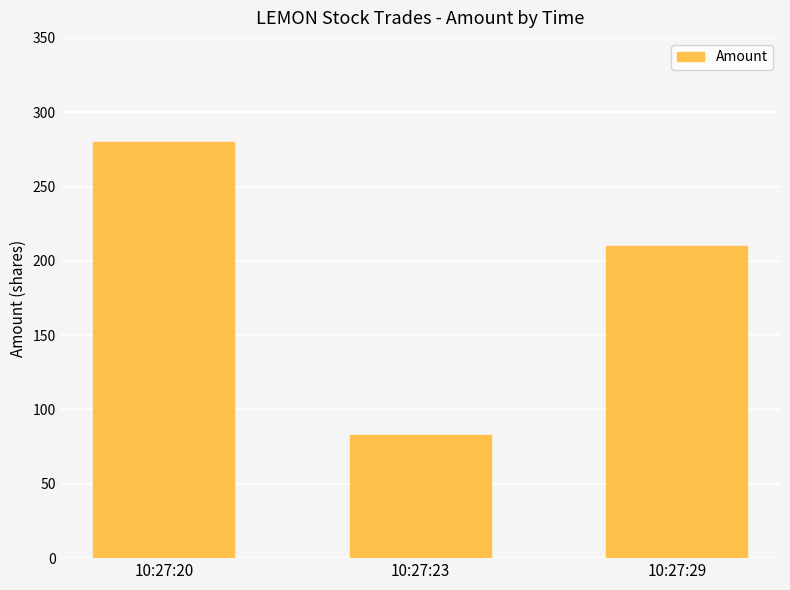

What is the approximate value at 10:27:29, to the nearest 10?

210